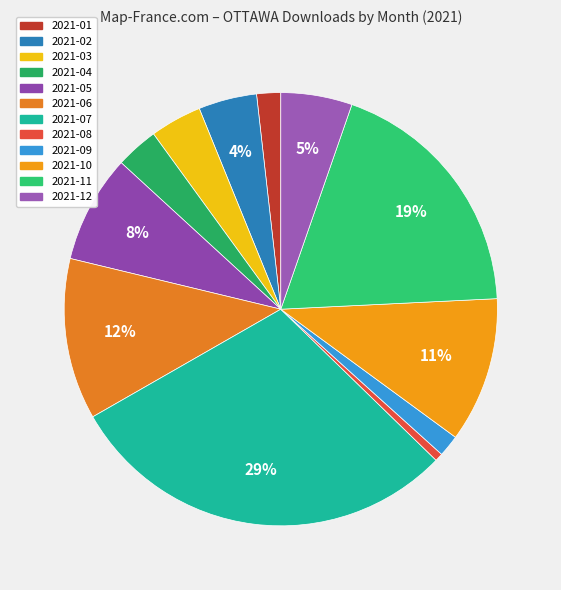

To the nearest percent, what is the difference between the largest and smallest slice percentages?

29%